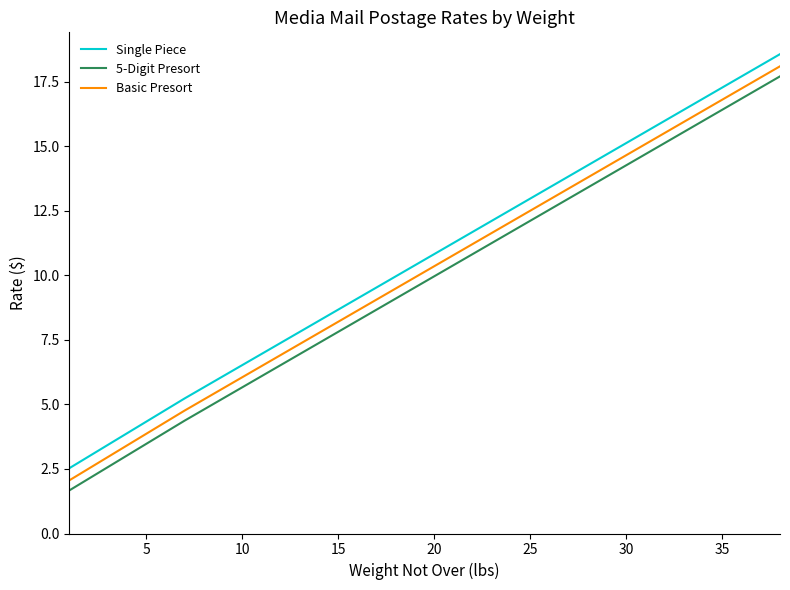

What is the difference between the maximum and minimum values in the Single Piece series?

16.0